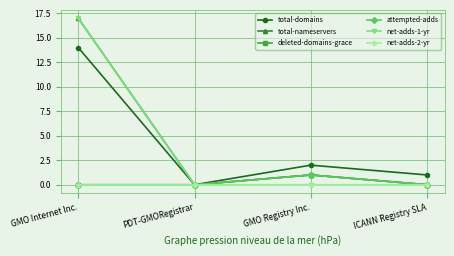

Is this an area chart (filled region under the line)?

No